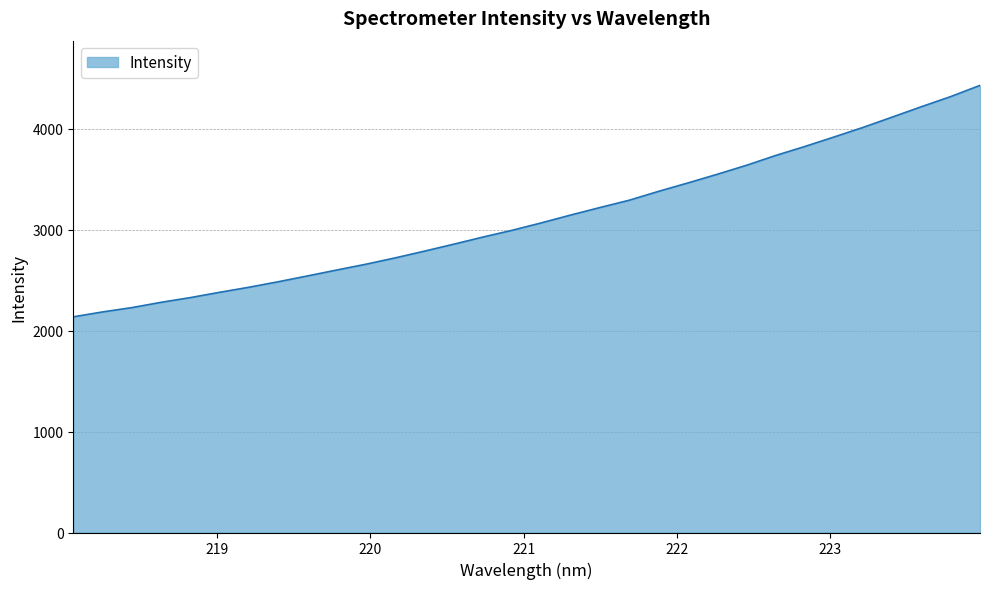

What is the difference between the maximum and minimum values?

2292.7